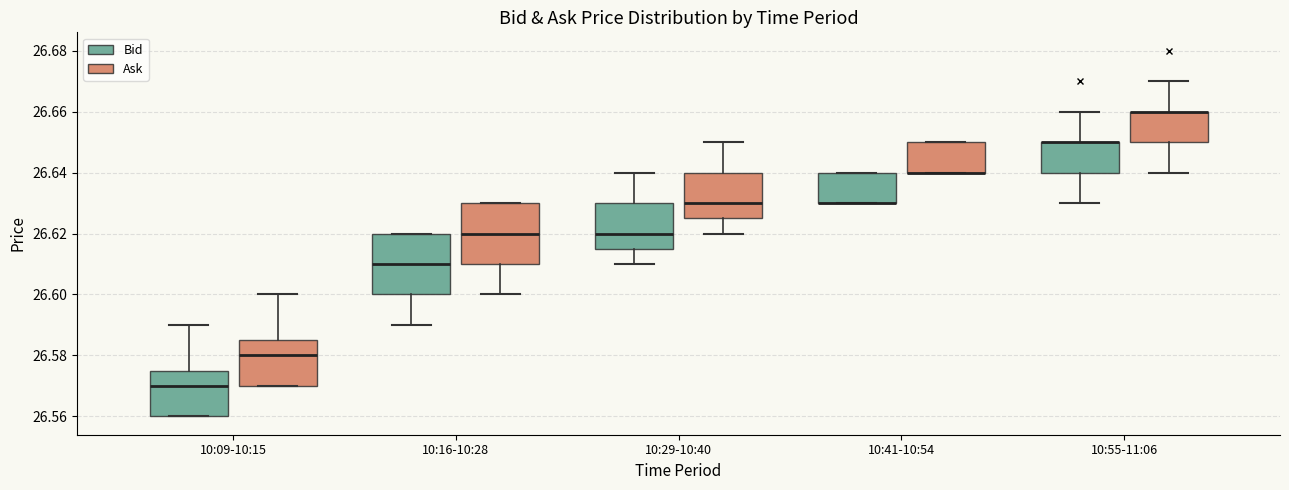

Reading left to right, transcribe this box plot: for each box, give where its median line is, the range the box spans, and where its two whiskers end, as read against the y-axis. The values are not printed on the chart, so give them approximately, as read against the axis.

10:09-10:15 (Bid): median 26.570, box 26.560 to 26.576, whiskers 26.560 to 26.590
10:09-10:15 (Ask): median 26.580, box 26.570 to 26.586, whiskers 26.570 to 26.600
10:16-10:28 (Bid): median 26.610, box 26.600 to 26.620, whiskers 26.590 to 26.620
10:16-10:28 (Ask): median 26.620, box 26.610 to 26.630, whiskers 26.600 to 26.630
10:29-10:40 (Bid): median 26.620, box 26.616 to 26.630, whiskers 26.610 to 26.640
10:29-10:40 (Ask): median 26.630, box 26.626 to 26.640, whiskers 26.620 to 26.650
10:41-10:54 (Bid): median 26.630 (drawn on the box's lower edge), box 26.630 to 26.640, whiskers 26.630 to 26.640
10:41-10:54 (Ask): median 26.640 (drawn on the box's lower edge), box 26.640 to 26.650, whiskers 26.640 to 26.650
10:55-11:06 (Bid): median 26.650 (drawn on the box's upper edge), box 26.640 to 26.650, whiskers 26.630 to 26.660
10:55-11:06 (Ask): median 26.660 (drawn on the box's upper edge), box 26.650 to 26.660, whiskers 26.640 to 26.670